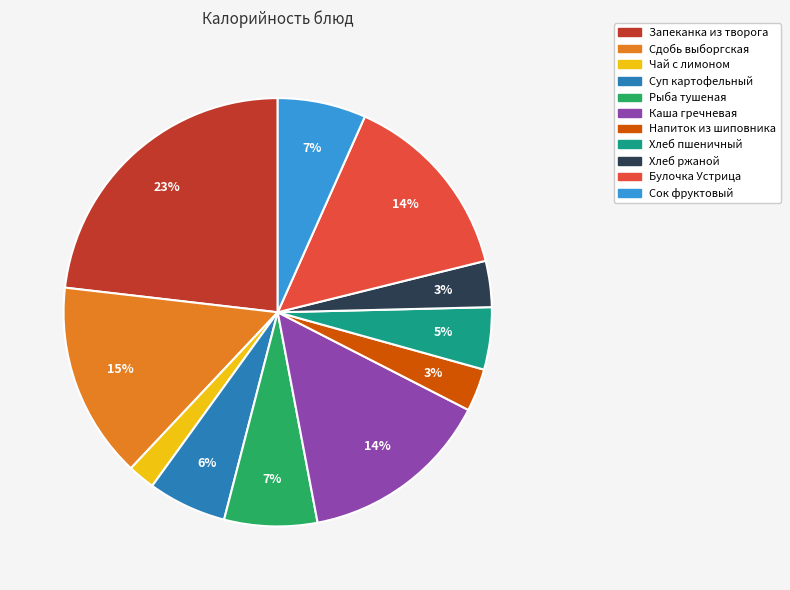

Between Суп картофельный and Каша гречневая, which is larger?

Каша гречневая